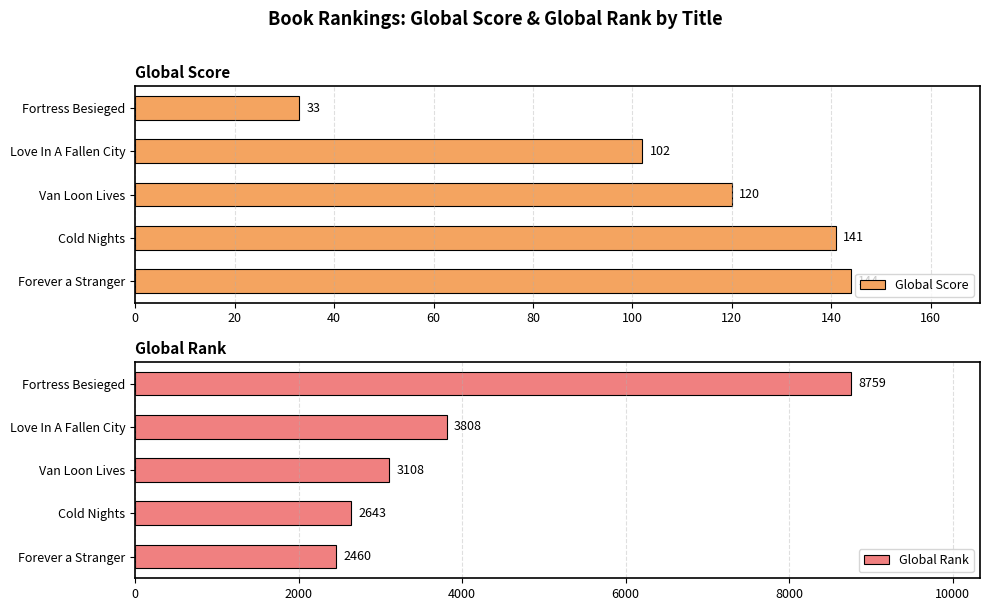

At which label does Global Score reach its minimum?

Fortress Besieged